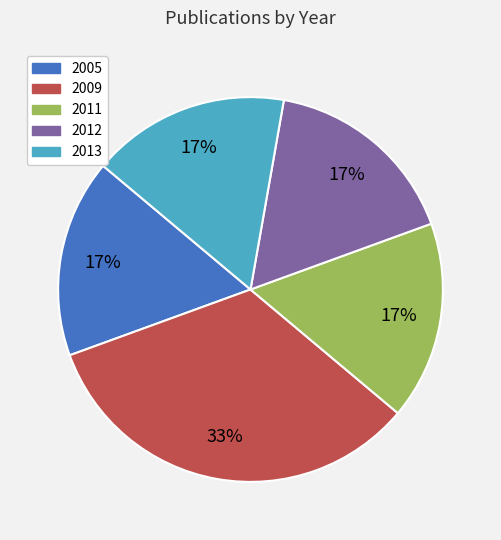

How many slices are in this pie chart?

5